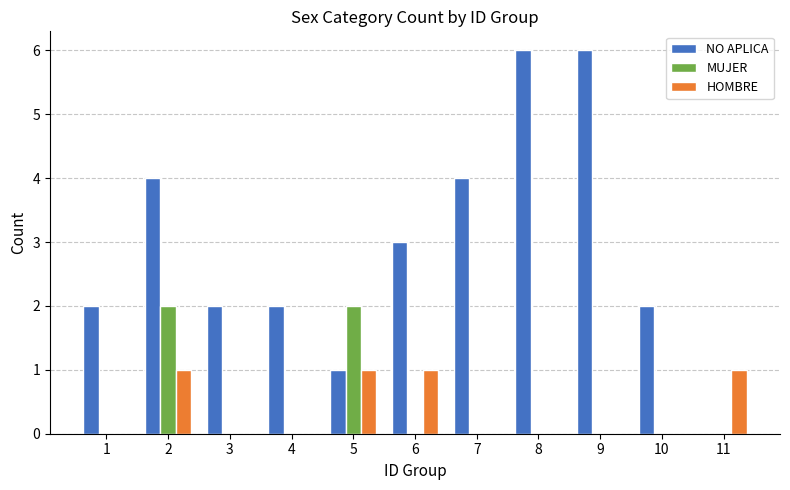

Where is NO APLICA nearest to the value 3?

6